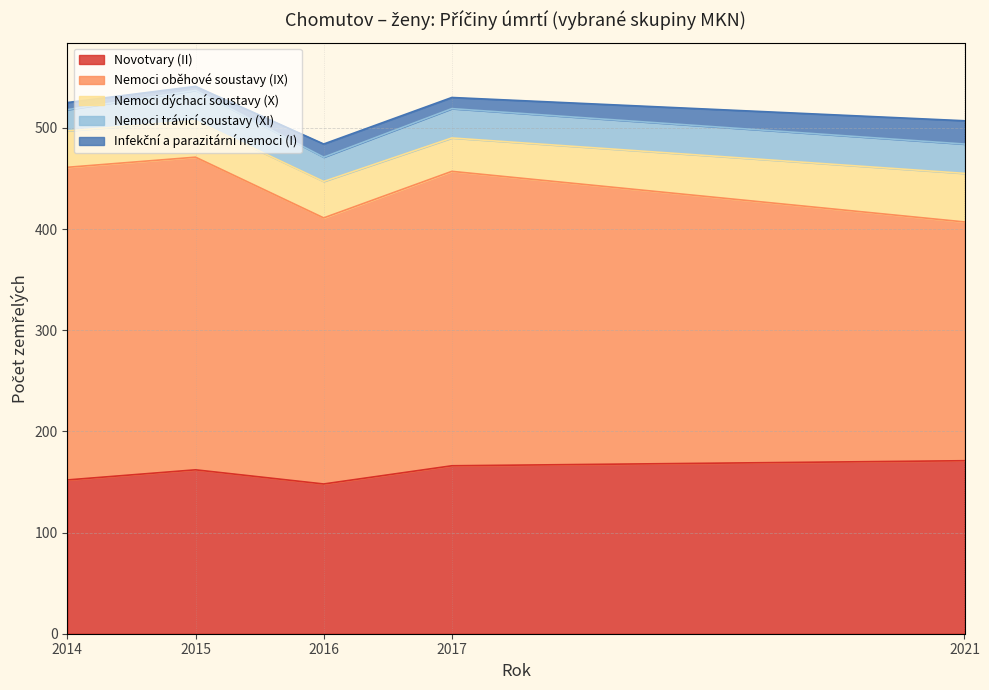

Which label corresponds to the largest value in the chart?

2014